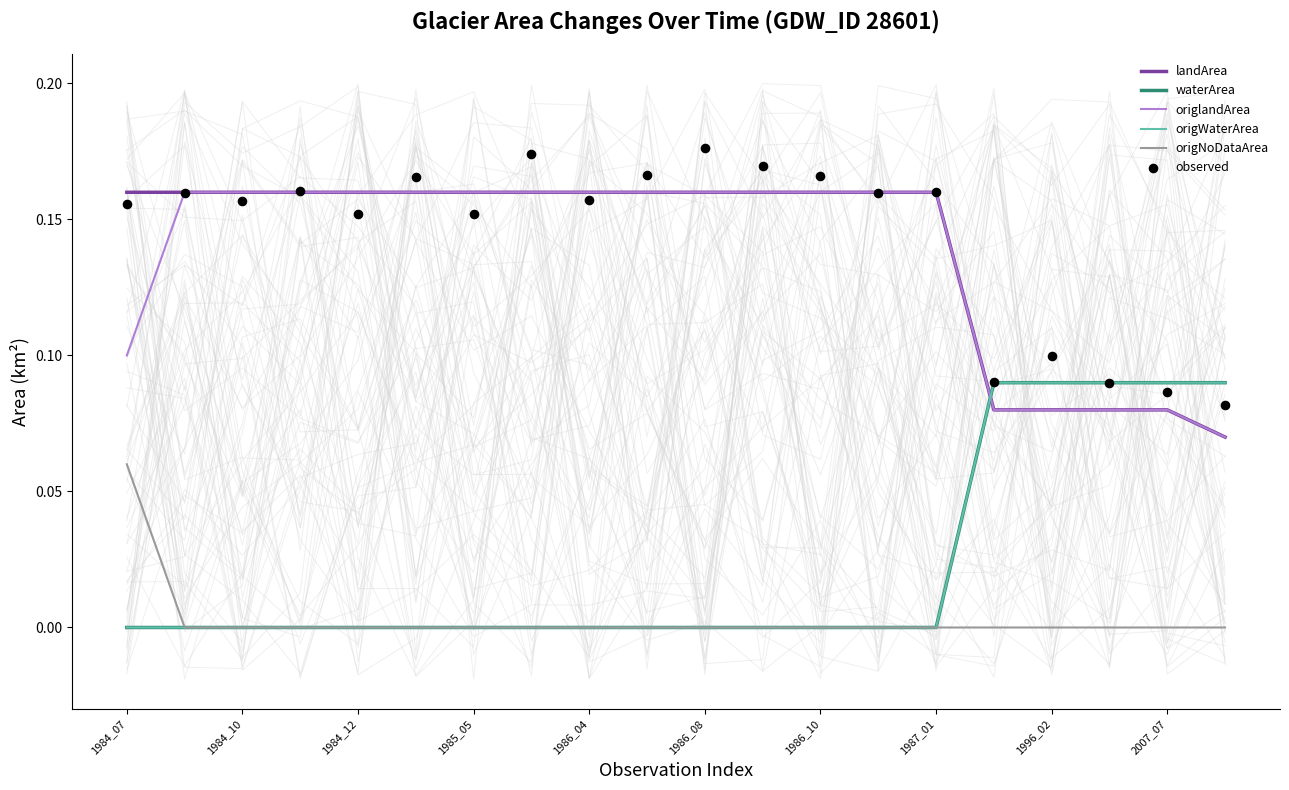

At how many categories does at least one series exceed 0?

20